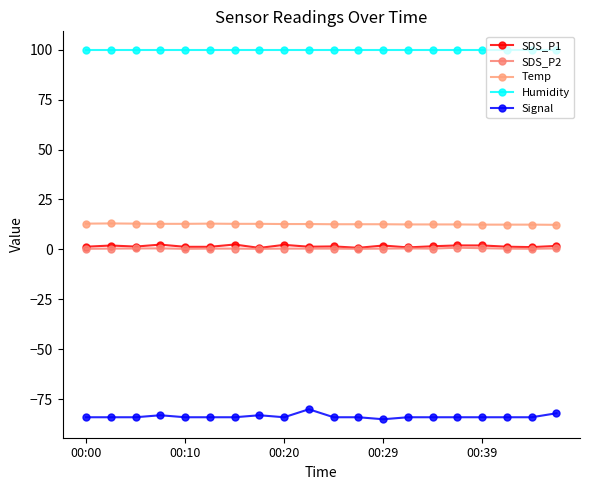

Reading right to left, transcribe all the data shown in this chart.

SDS_P1: 1.8	1.1	1.4	2.0	2.0	1.6	1.0	1.9	0.8	1.5	1.4	2.3	0.8	2.5	1.3	1.3	2.4	1.4	1.9	1.4
SDS_P2: 0.5	0.3	0.4	0.6	0.8	0.4	0.5	0.4	0.3	0.4	0.4	0.4	0.3	0.4	0.4	0.3	0.5	0.5	0.4	0.3
Temp: 12.3	12.4	12.4	12.4	12.5	12.5	12.5	12.6	12.6	12.6	12.7	12.7	12.8	12.8	12.9	12.8	12.8	12.9	13.0	12.9
Humidity: 99.9	99.9	99.9	99.9	99.9	99.9	99.9	99.9	99.9	99.9	99.9	99.9	99.9	99.9	99.9	99.9	99.9	99.9	99.9	99.9
Signal: -82.0	-84.0	-84.0	-84.0	-84.0	-84.0	-84.0	-85.0	-84.0	-84.0	-80.0	-84.0	-83.0	-84.0	-84.0	-84.0	-83.0	-84.0	-84.0	-84.0